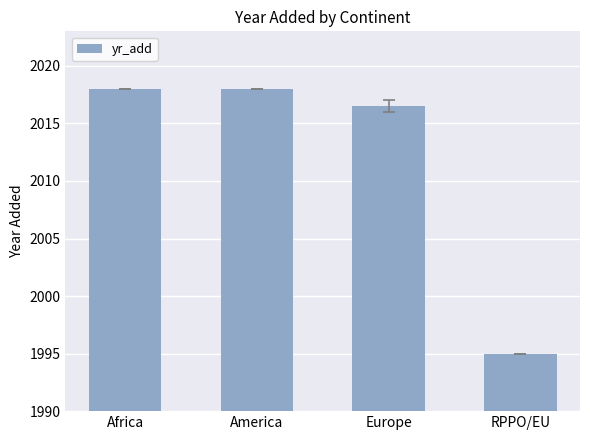

Count the number of data series in this chart.

1